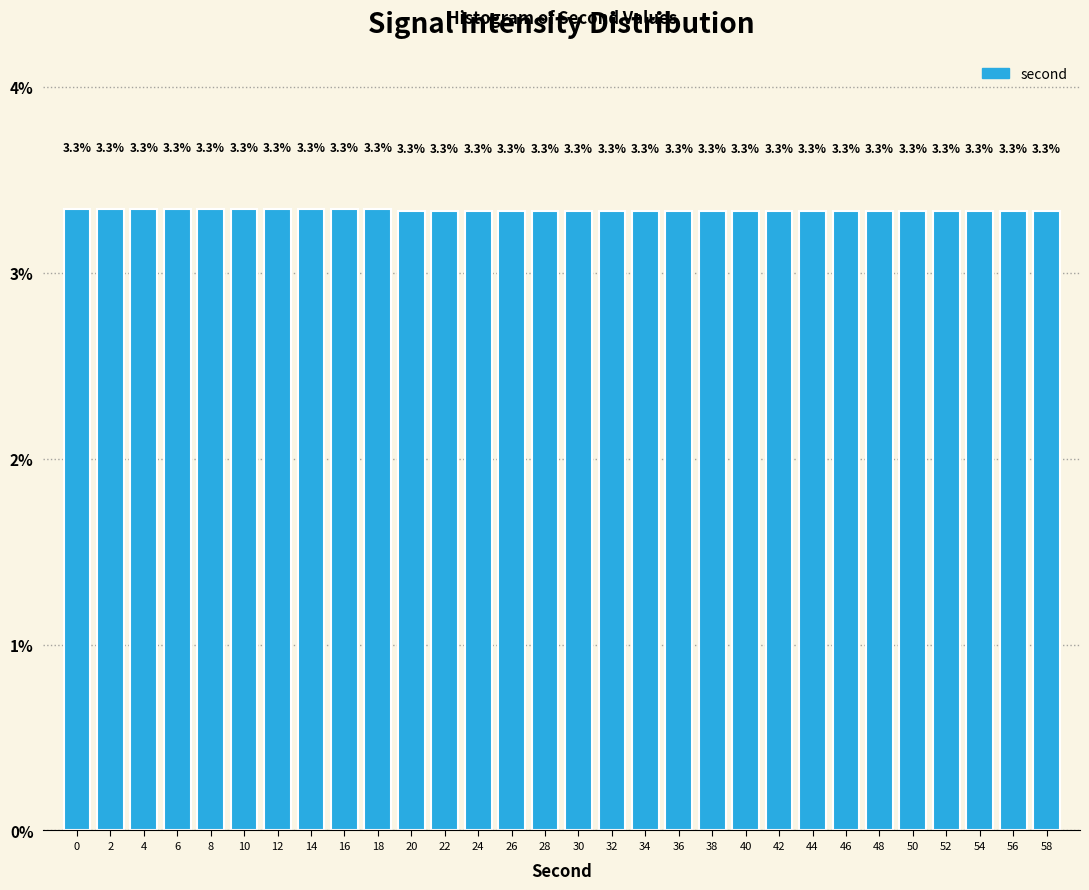

Reading left to right, extract all data points from this chart.

3.3	3.3	3.3	3.3	3.3	3.3	3.3	3.3	3.3	3.3	3.3	3.3	3.3	3.3	3.3	3.3	3.3	3.3	3.3	3.3	3.3	3.3	3.3	3.3	3.3	3.3	3.3	3.3	3.3	3.3